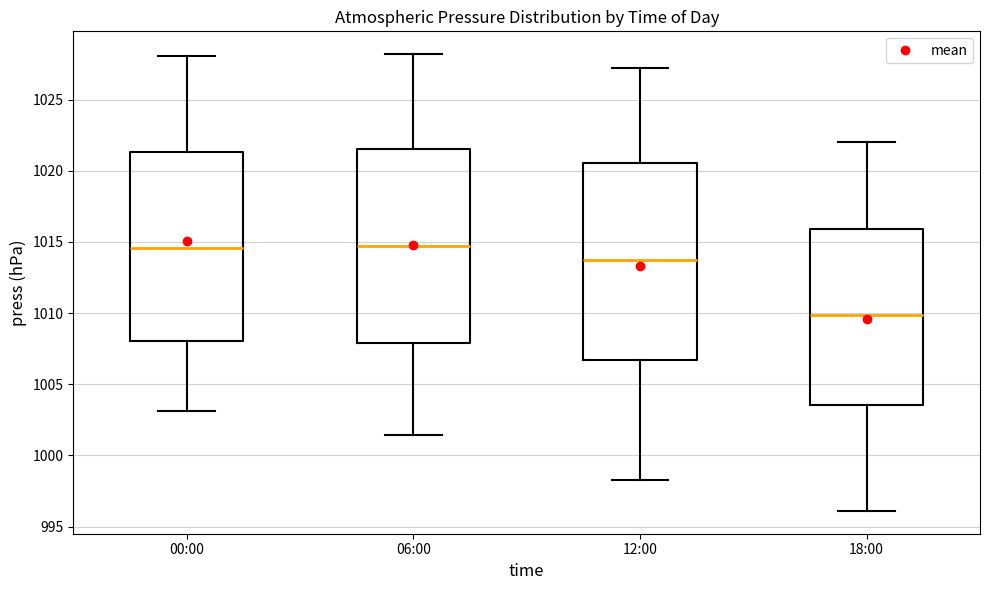

Where does the median line of the box for 18:00 sit on the y-axis? The values are not printed on the chart, so give them approximately, as read against the axis.

1010.0